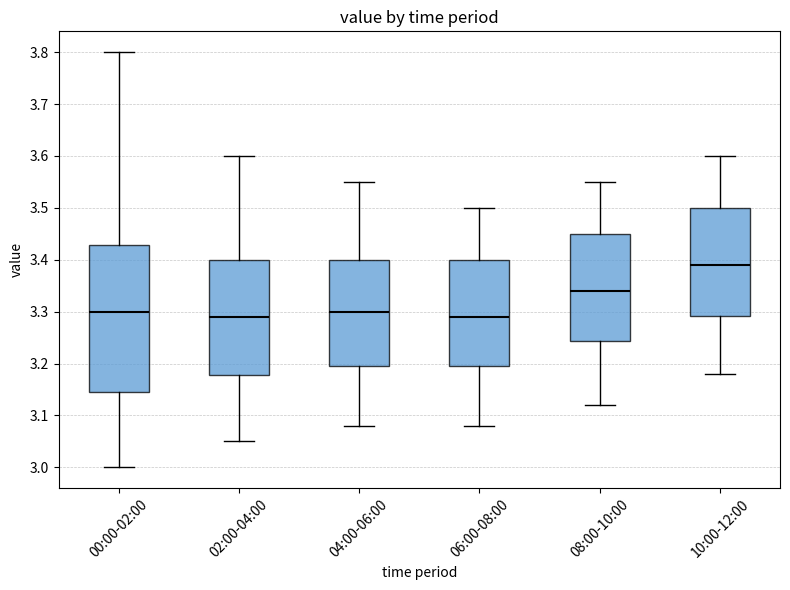

Reading left to right, read every box against the y-axis: the position of its median line, the range the box covers, and the ends of its whiskers. The values are not printed on the chart, so give them approximately, as read against the axis.

00:00-02:00: median 3.30, box 3.15 to 3.43, whiskers 3.00 to 3.80
02:00-04:00: median 3.29, box 3.18 to 3.40, whiskers 3.05 to 3.60
04:00-06:00: median 3.30, box 3.20 to 3.40, whiskers 3.08 to 3.55
06:00-08:00: median 3.29, box 3.20 to 3.40, whiskers 3.08 to 3.50
08:00-10:00: median 3.34, box 3.24 to 3.45, whiskers 3.12 to 3.55
10:00-12:00: median 3.39, box 3.29 to 3.50, whiskers 3.18 to 3.60